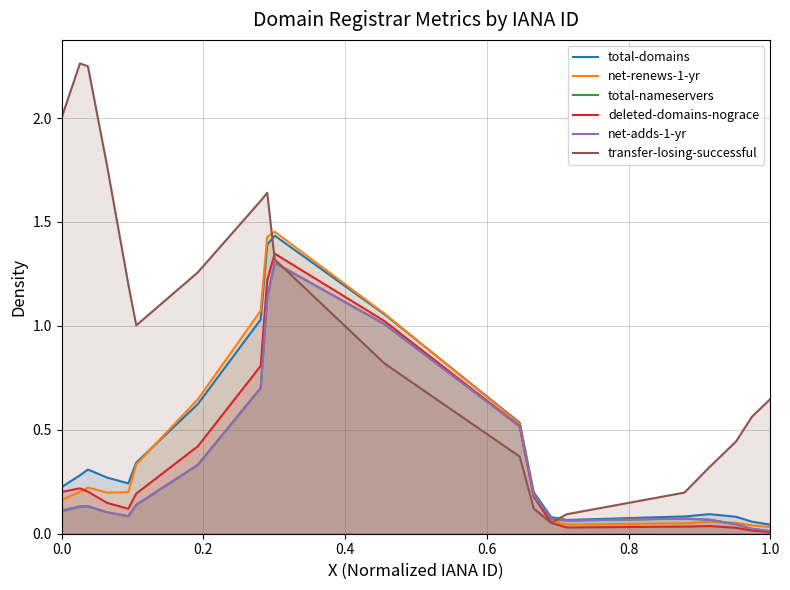

Which series has the largest total across all categories?

transfer-losing-successful